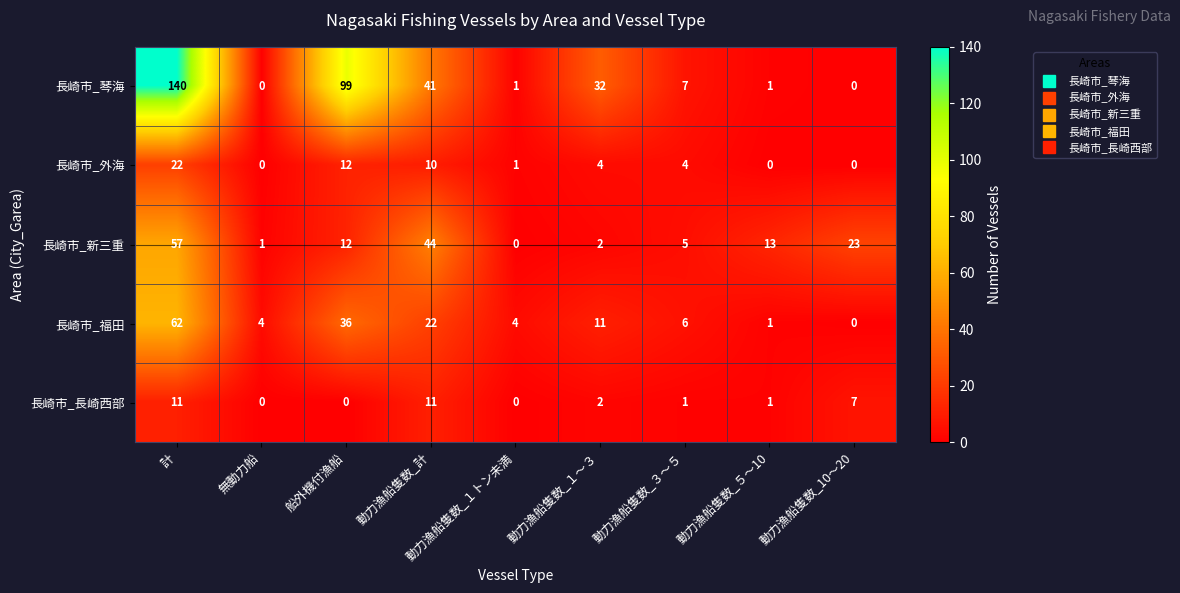

What is the sum of all 長崎市_長崎西部 values?

33